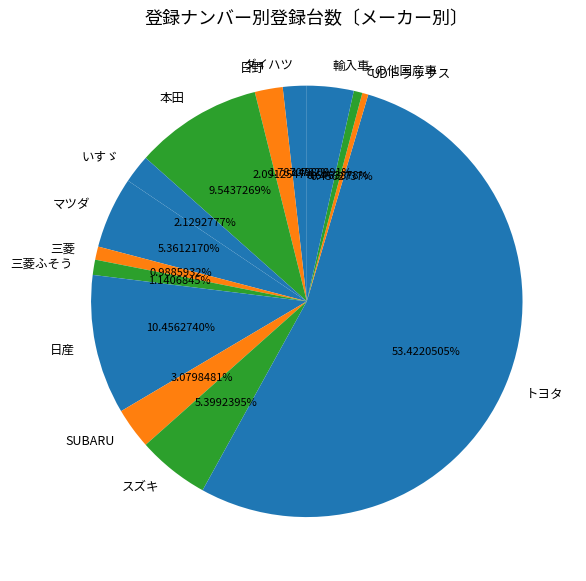

Does any single category account for the majority?

Yes